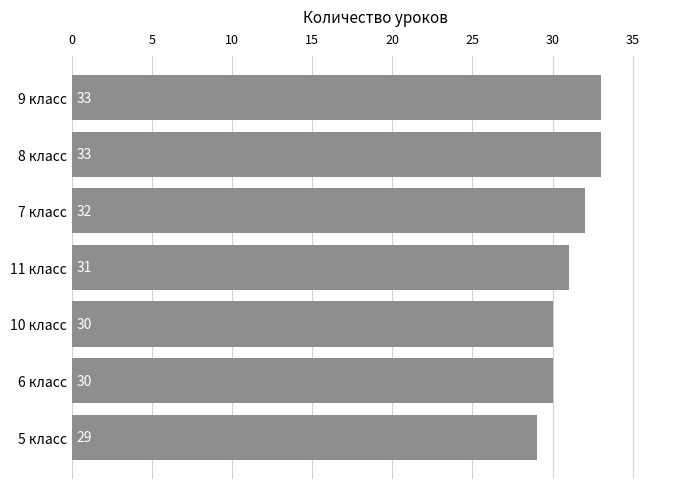

Where is the data nearest to the value 31?

11 класс